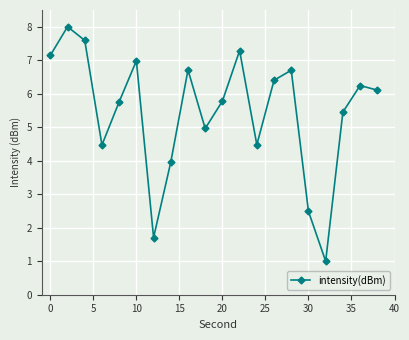

Reading left to right, what are all the values shown in this chart?

7.1	8.0	7.6	4.5	5.8	7.0	1.7	4.0	6.7	5.0	5.8	7.3	4.5	6.4	6.7	2.5	1.0	5.5	6.2	6.1